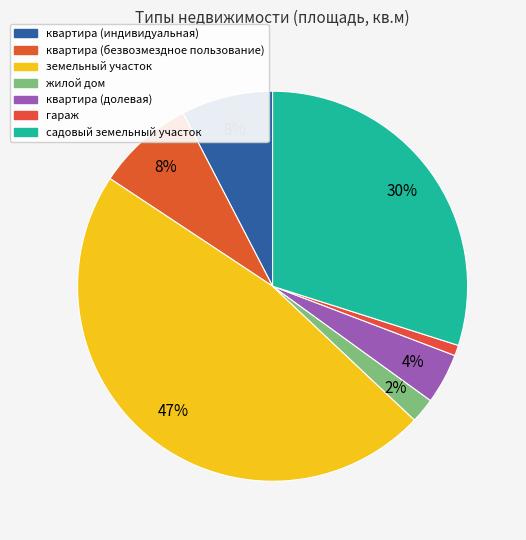

Count the number of slices in the pie.

7